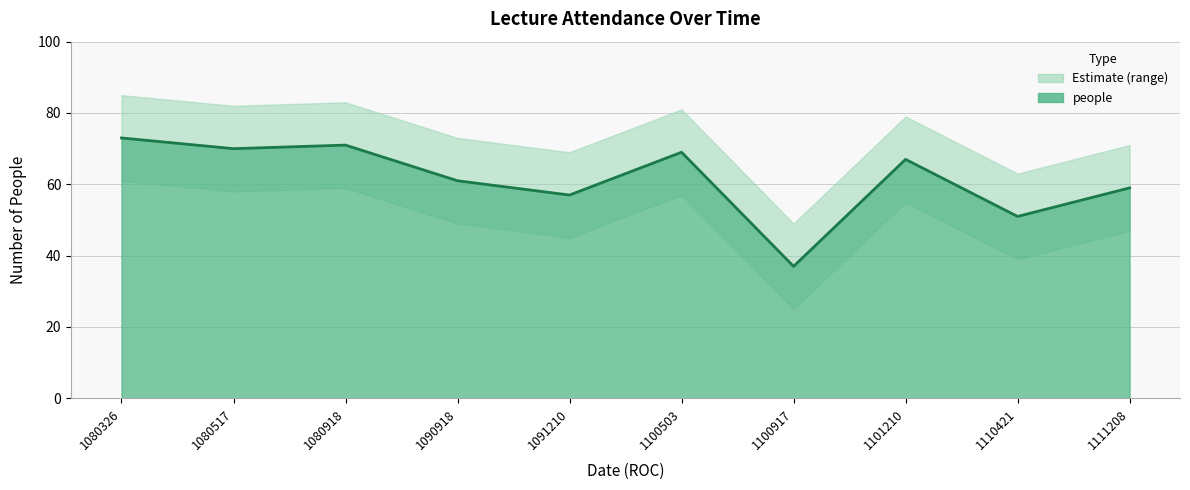

Reading left to right, transcribe all the data shown in this chart.

1080326=73	1080517=70	1080918=71	1090918=61	1091210=57	1100503=69	1100917=37	1101210=67	1110421=51	1111208=59